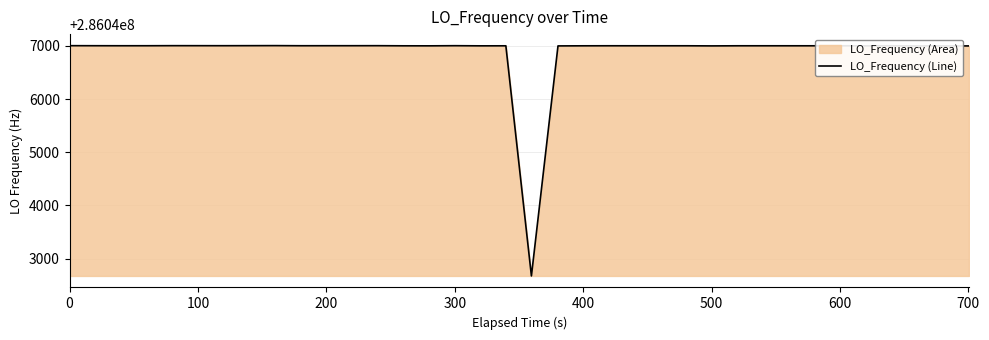

What is the minimum value shown in the chart?

286042673.8